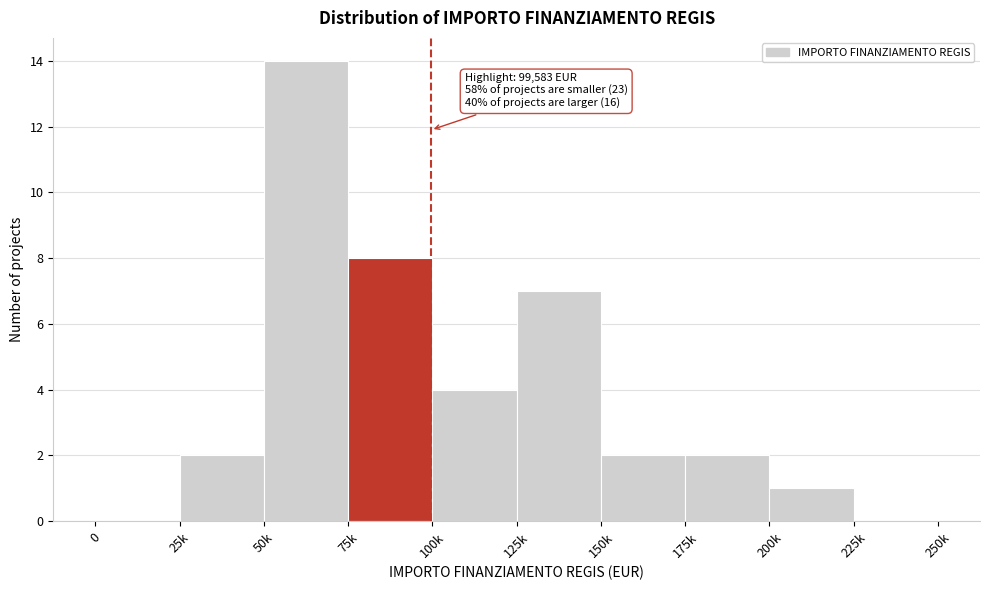

Reading right to left, extract all data points from this chart.

225k=0	200k=1	175k=2	150k=2	125k=7	100k=4	75k=8	50k=14	25k=2	0=0